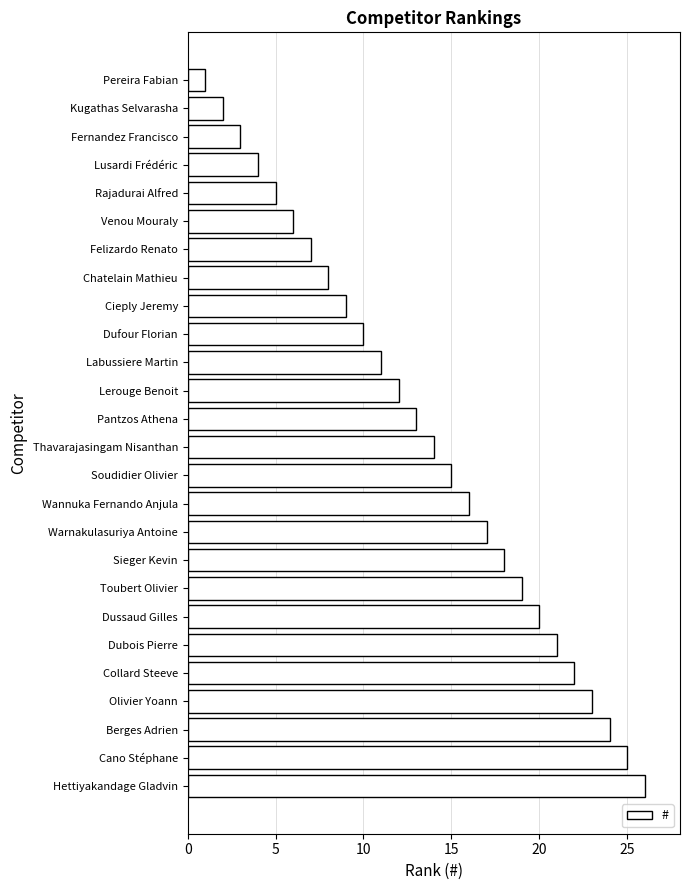

What is the sum of all values?

351